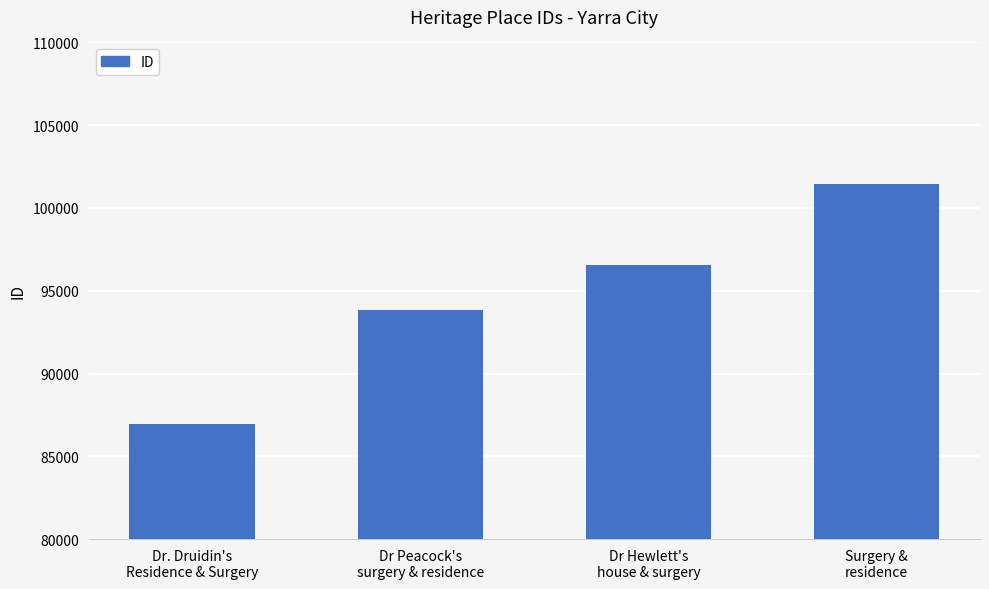

What is the sum of all values?

378808